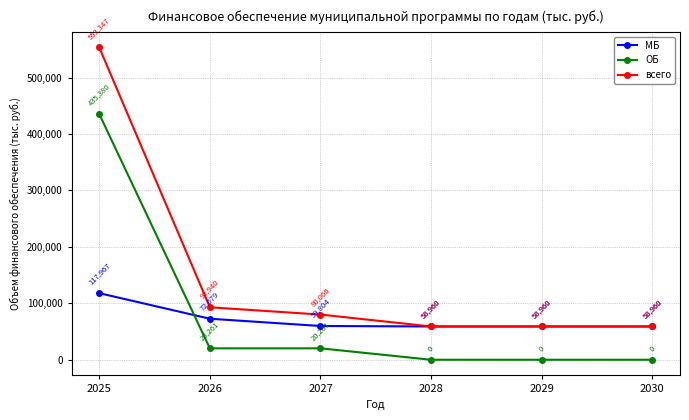

Rank the series by their maximum value, from lowest to highest.

МБ, ОБ, всего